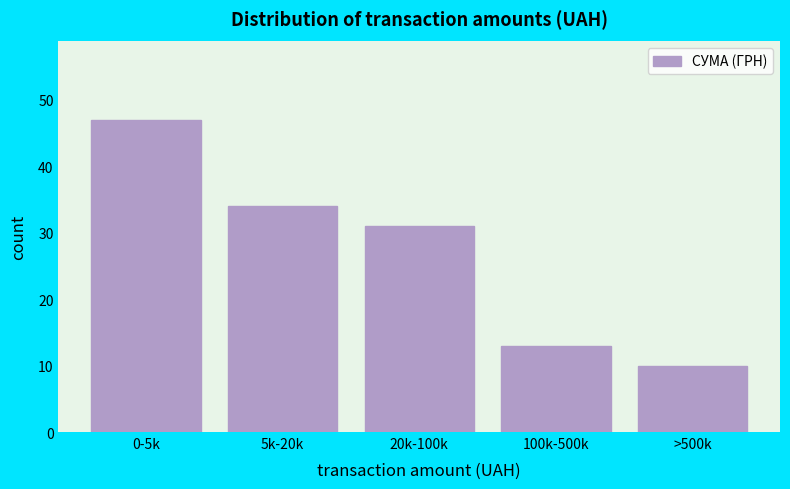

Reading left to right, extract all data points from this chart.

0-5k=47	5k-20k=34	20k-100k=31	100k-500k=13	>500k=10